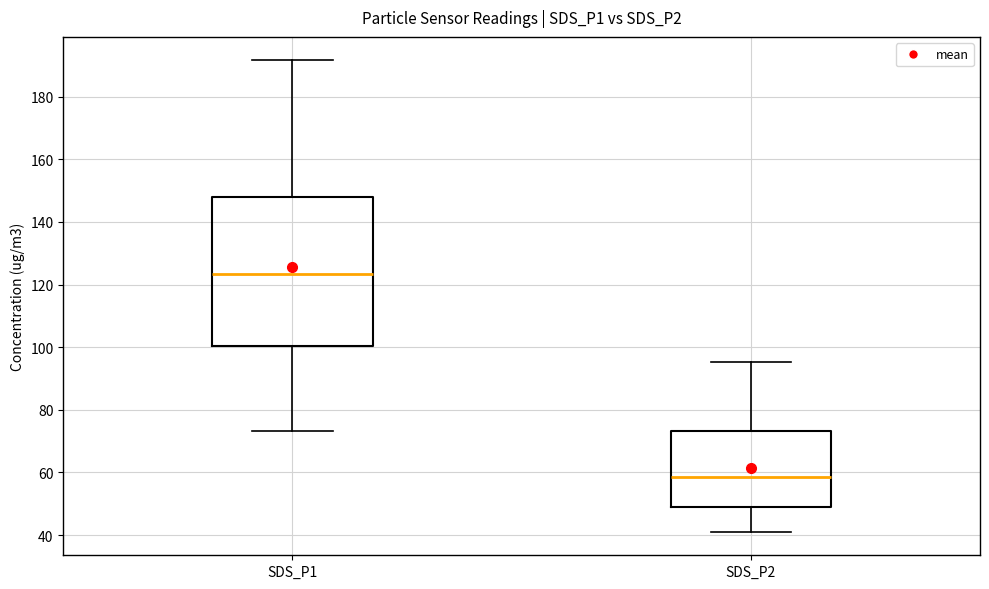

Reading left to right, transcribe this box plot: for each box, give where its median line is, the range the box spans, and where its two whiskers end, as read against the y-axis. The values are not printed on the chart, so give them approximately, as read against the axis.

SDS_P1: median 124, box 100 to 148, whiskers 74 to 192
SDS_P2: median 58, box 48 to 74, whiskers 42 to 96